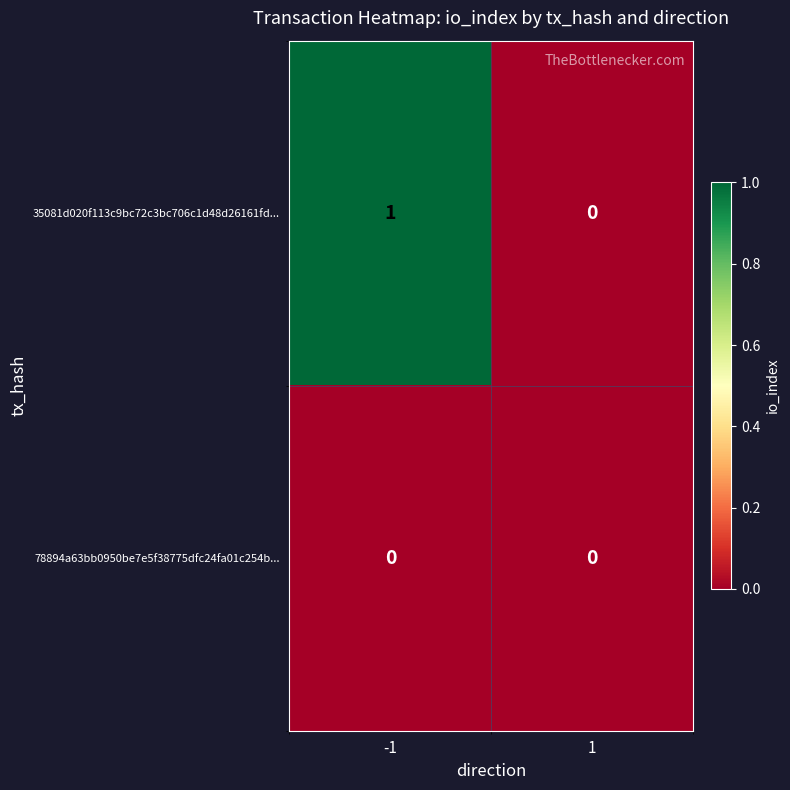

Which series has the largest total across all categories?

35081d020f113c9bc72c3bc706c1d48d26161fd...